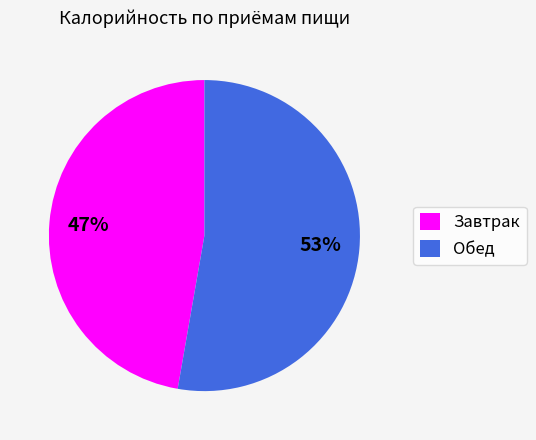

Combined, do Завтрак and Обед account for over 50%?

Yes